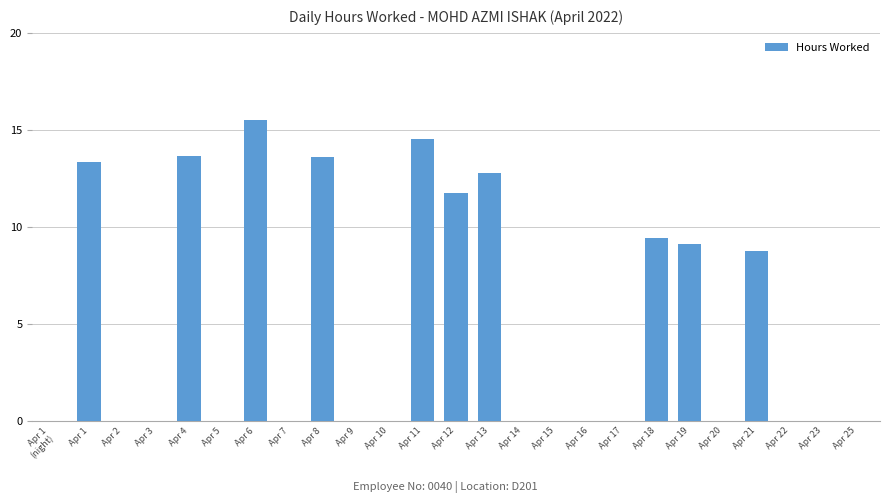

What is the sum of all values?

122.5